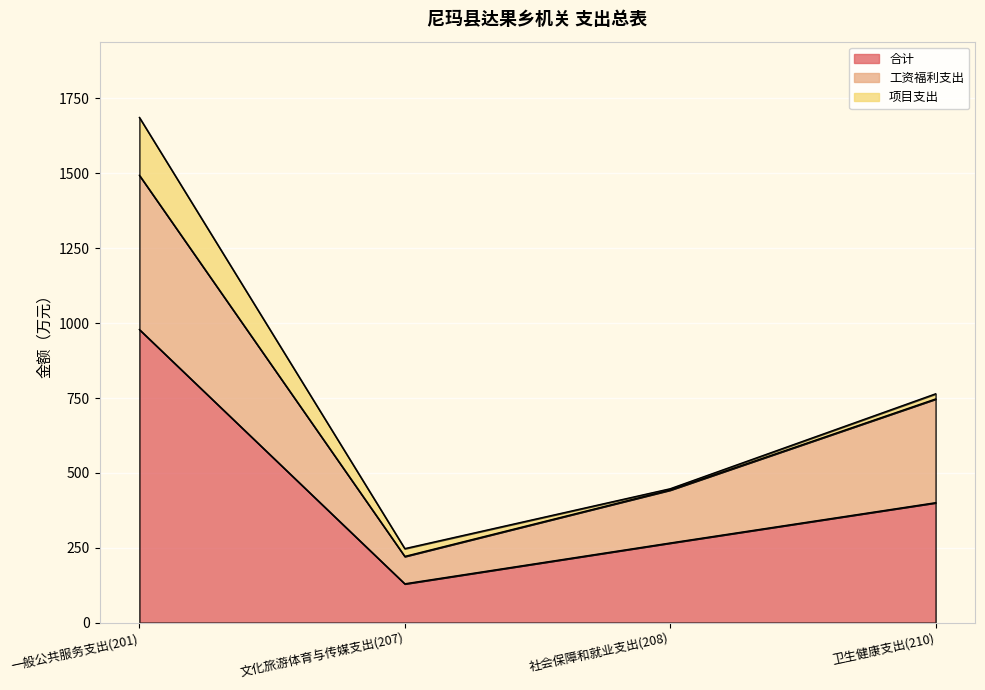

What is the difference between the maximum and minimum values in the 工资福利支出 series?

423.4